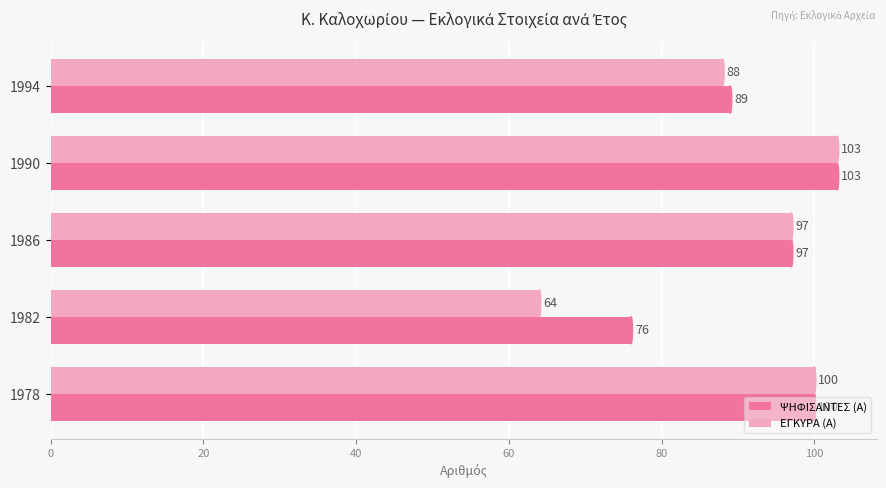

List the labels in order of ΨΗΦΙΣΑΝΤΕΣ (Α) value, largest first.

1990, 1978, 1986, 1994, 1982